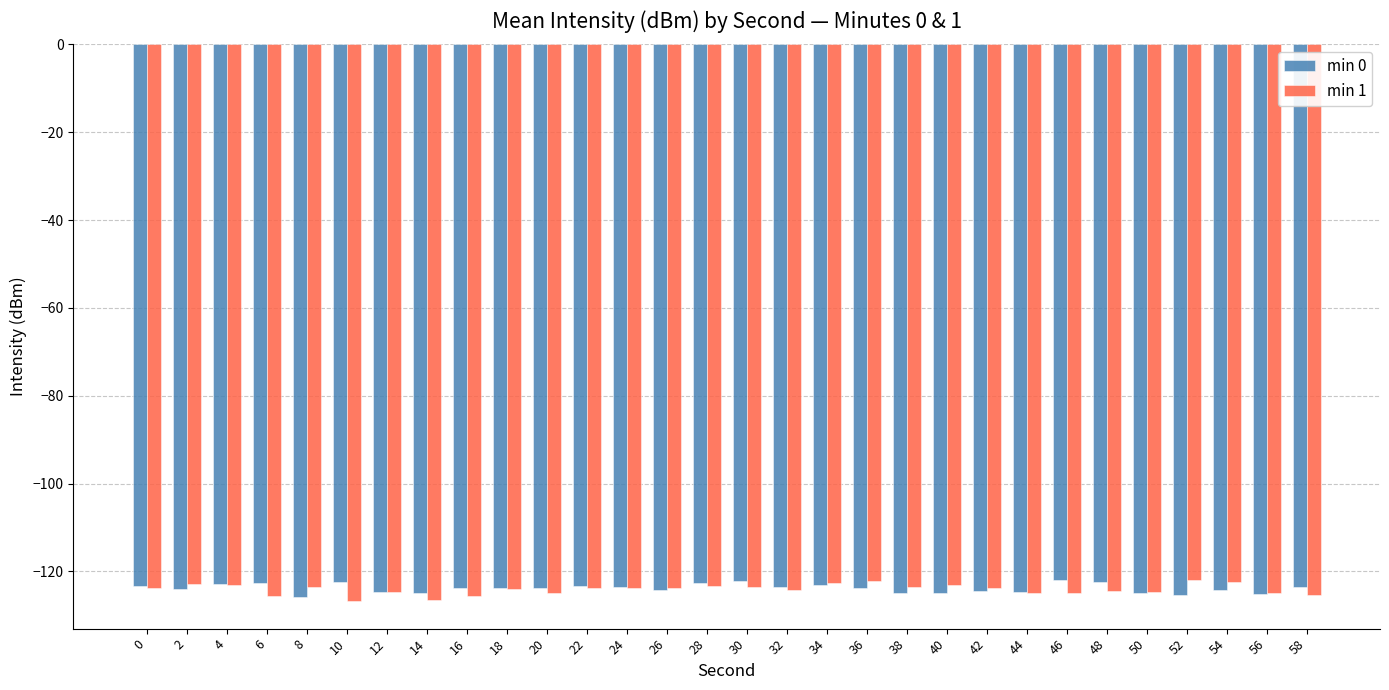

What is the minimum value for min 1?

-126.7